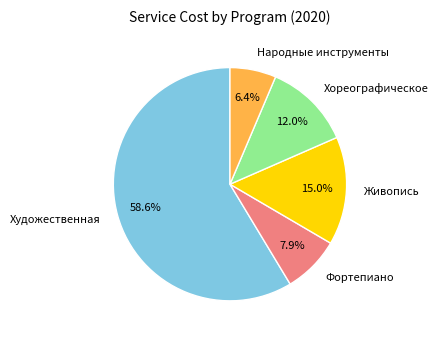

Which category has the smallest portion of the pie?

Народные инструменты